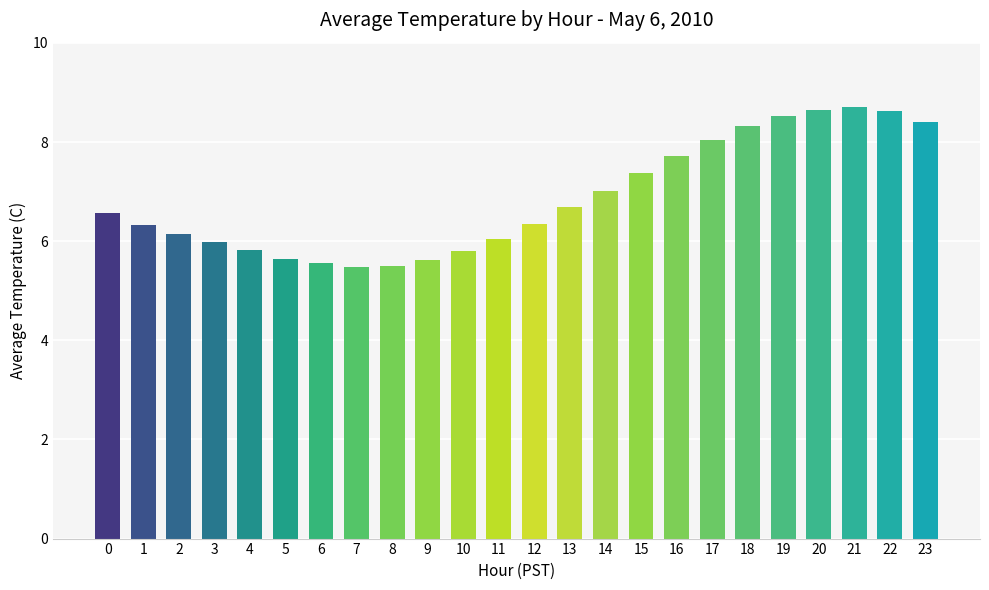

How many bars are there in total?

24